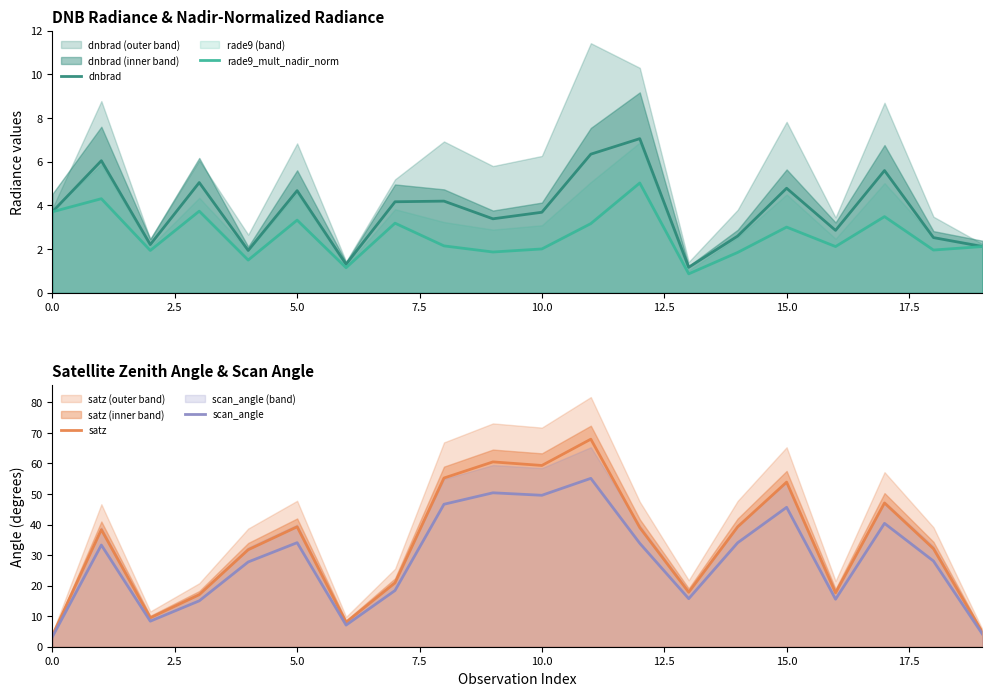

What is the value of the satz point at the 20th from the left?

4.7